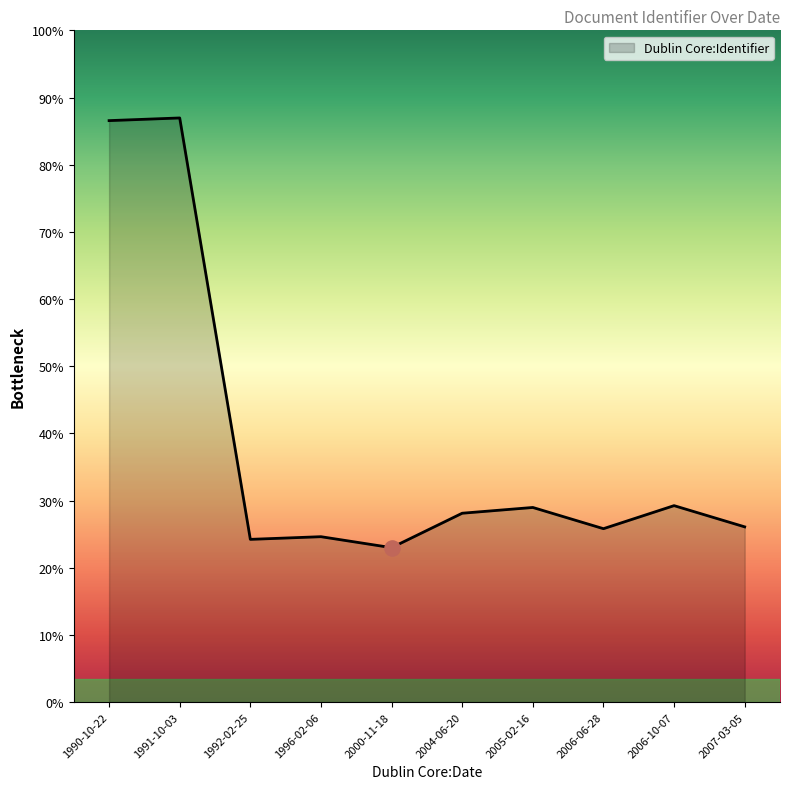

What is the ratio of the value at 2000-11-18 to the value at 2007-03-05?

0.9